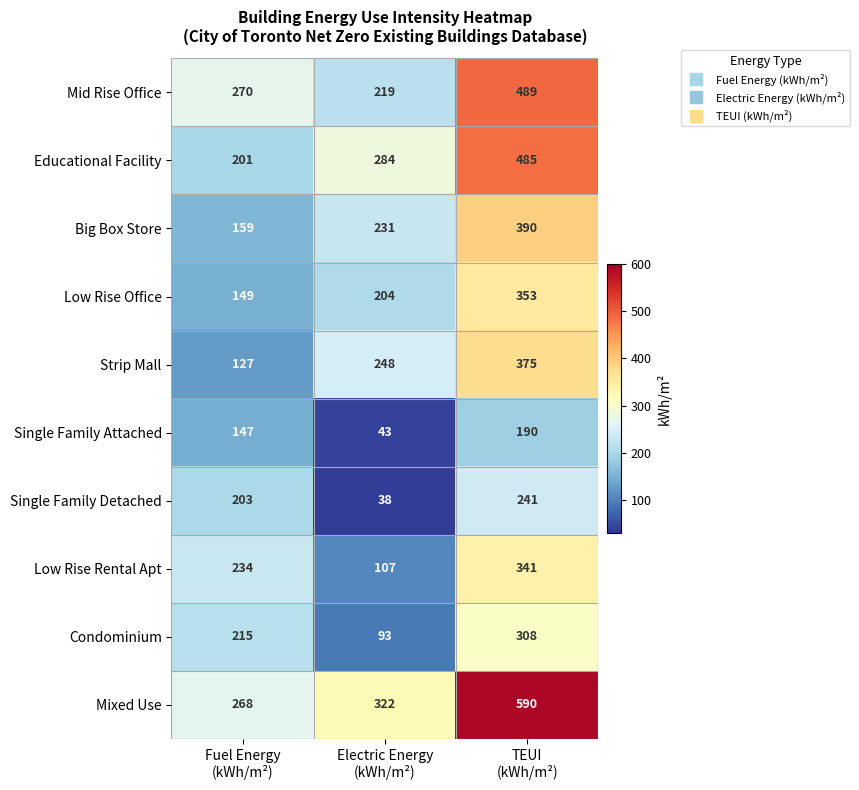

Reading left to right, list all the values displayed in this chart.

Mid Rise Office: 270	219	489
Educational Facility: 201	284	485
Big Box Store: 159	231	390
Low Rise Office: 149	204	353
Strip Mall: 127	248	375
Single Family Attached: 147	43	190
Single Family Detached: 203	38	241
Low Rise Rental Apt: 234	107	341
Condominium: 215	93	308
Mixed Use: 268	322	590